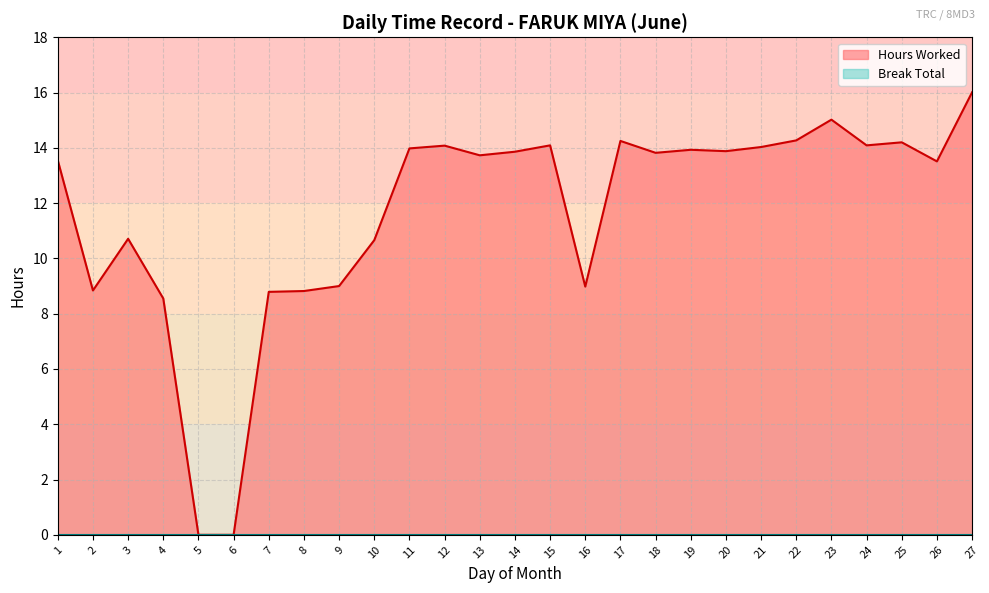

Rank the categories by value from highest to lowest.

27, 23, 22, 17, 25, 15, 24, 12, 21, 11, 19, 20, 14, 18, 13, 1, 26, 3, 10, 9, 16, 2, 8, 7, 4, 5, 6